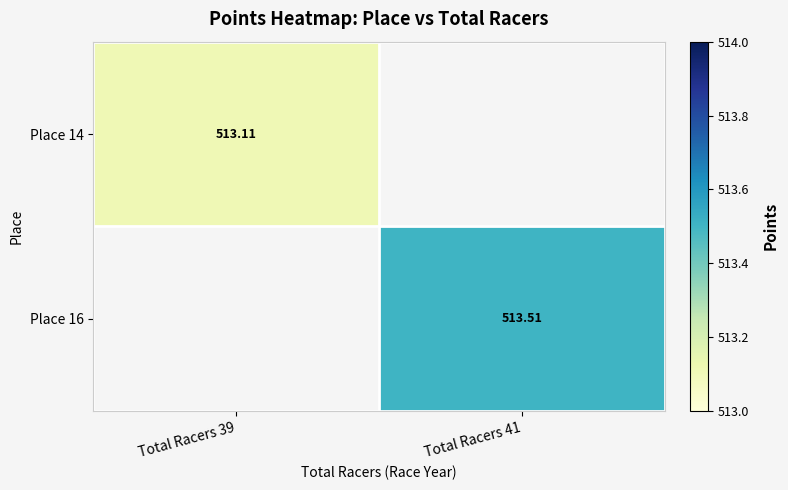

At Total Racers 41, list the series in order from largest to smallest.

Place 16, Place 14